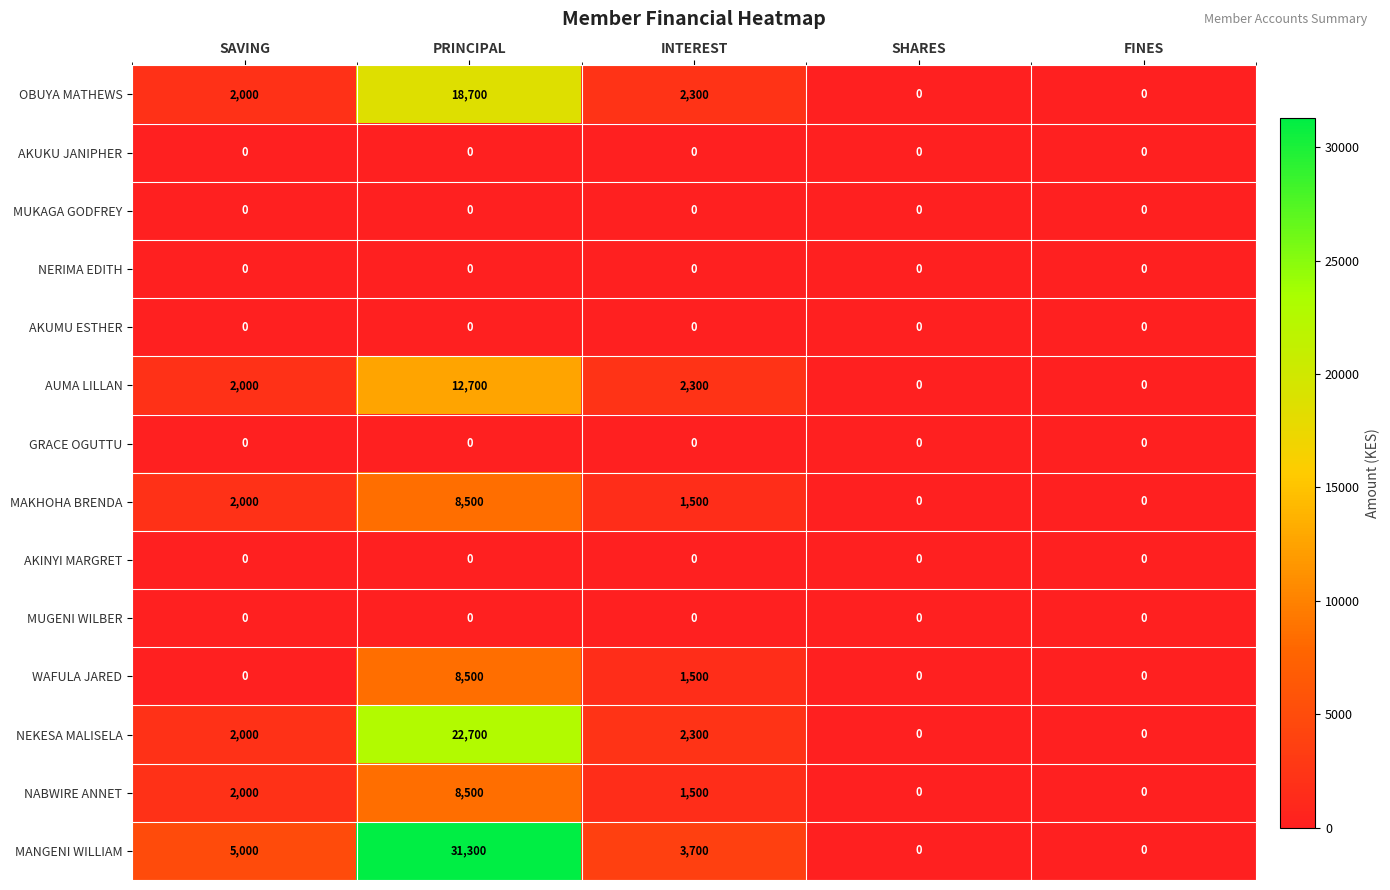

Read the MAKHOHA BRENDA value at SAVING, to the nearest 50.

2000